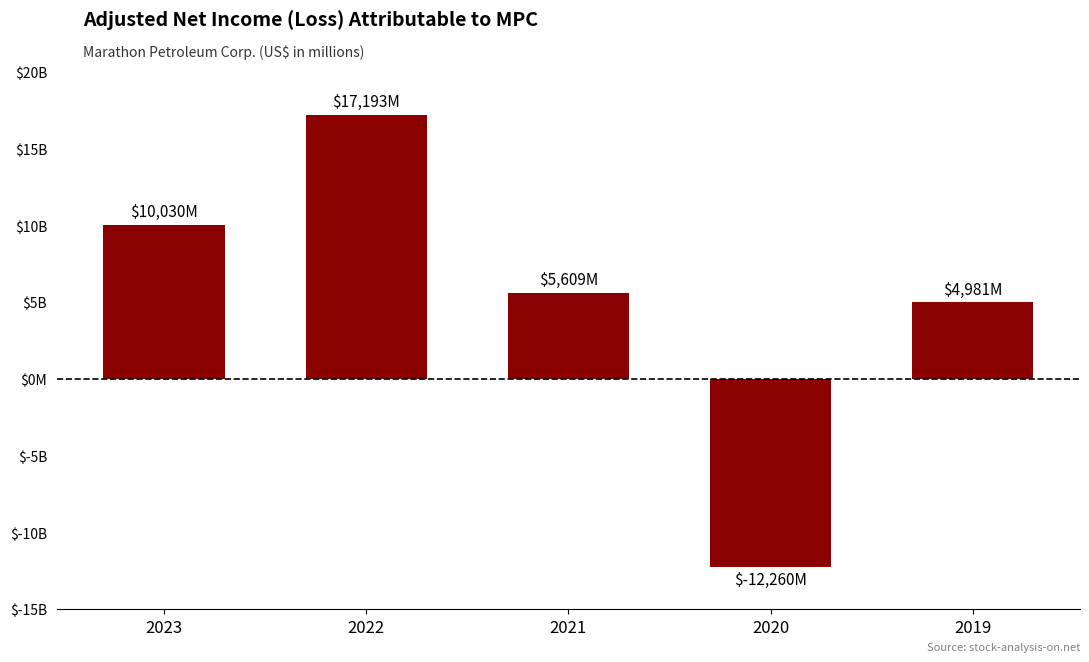

Reading left to right, transcribe all the data shown in this chart.

10030	17193	5609	-12260	4981